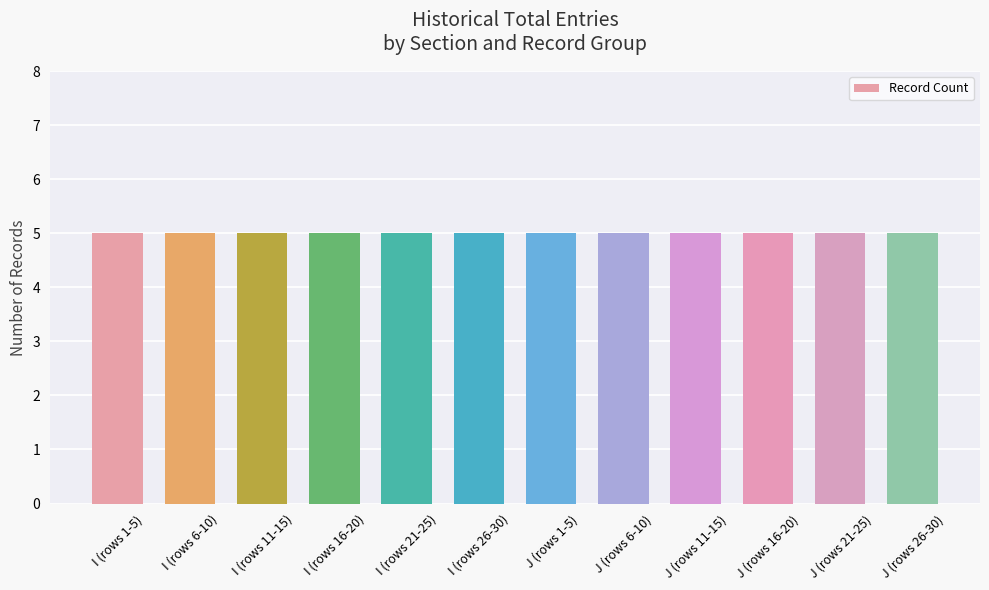

The chart shows a value of 7 at J-1. True or false?

False